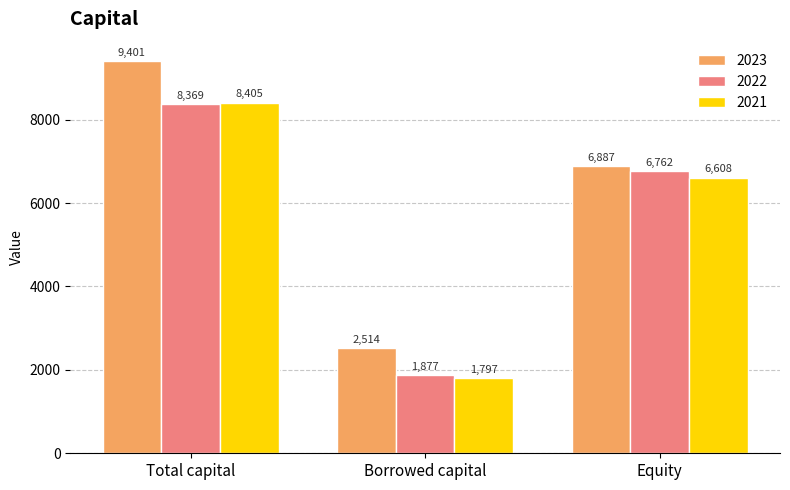

What position from the left is Borrowed capital?

2